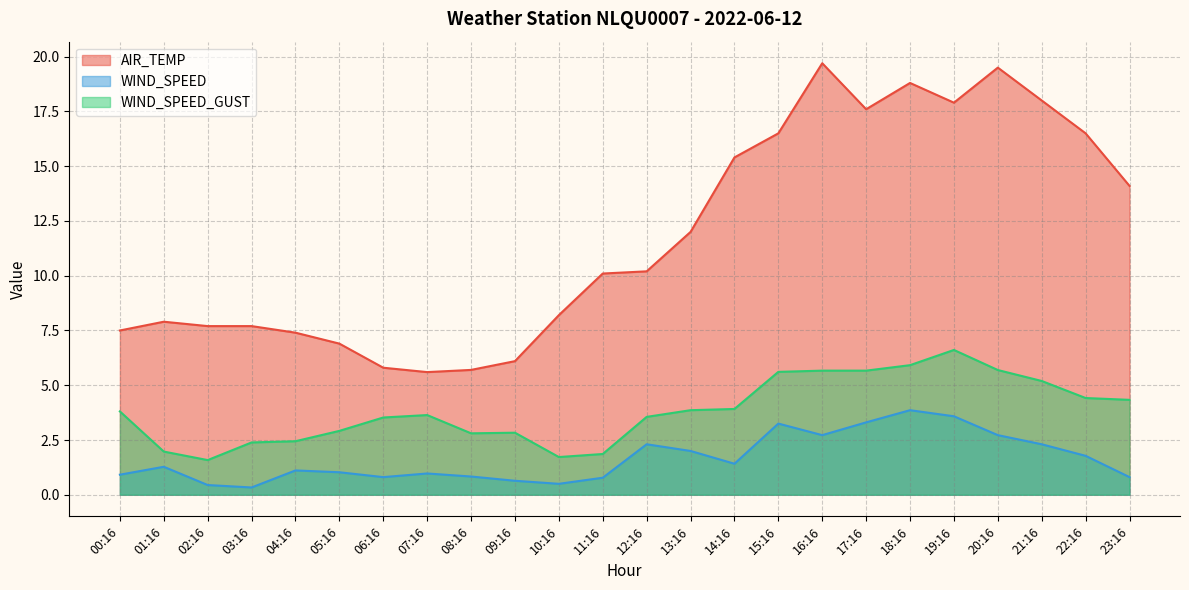

At which category is the sum across all series the highest?

18:16